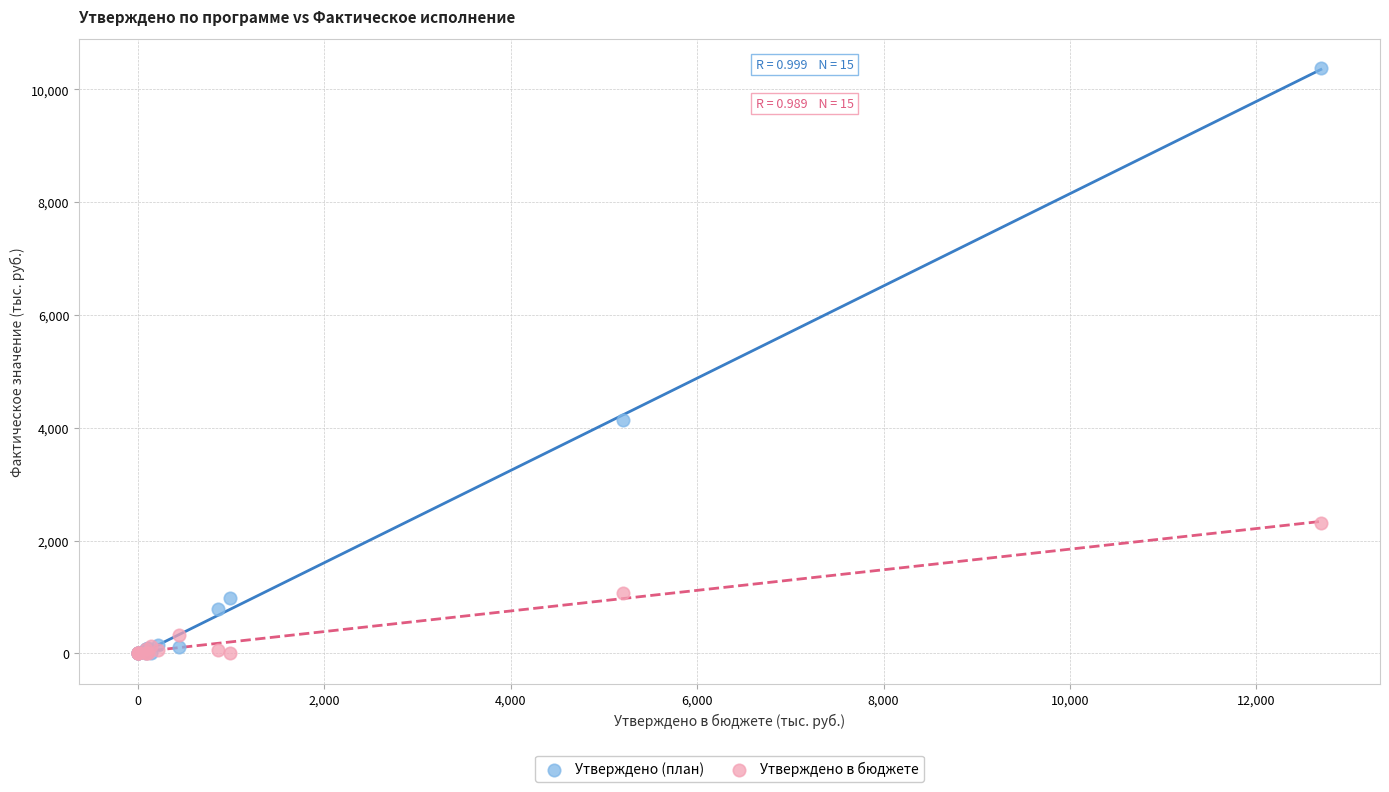

In the Утверждено (план) series, what Y value is closest to 5188?

4132.4